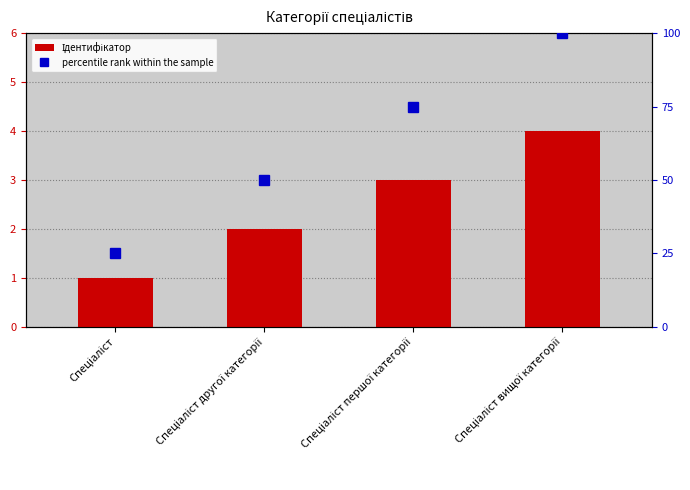

Reading right to left, what are all the values shown in this chart?

Ідентифікатор: 4	3	2	1
percentile rank within the sample: 100	75	50	25